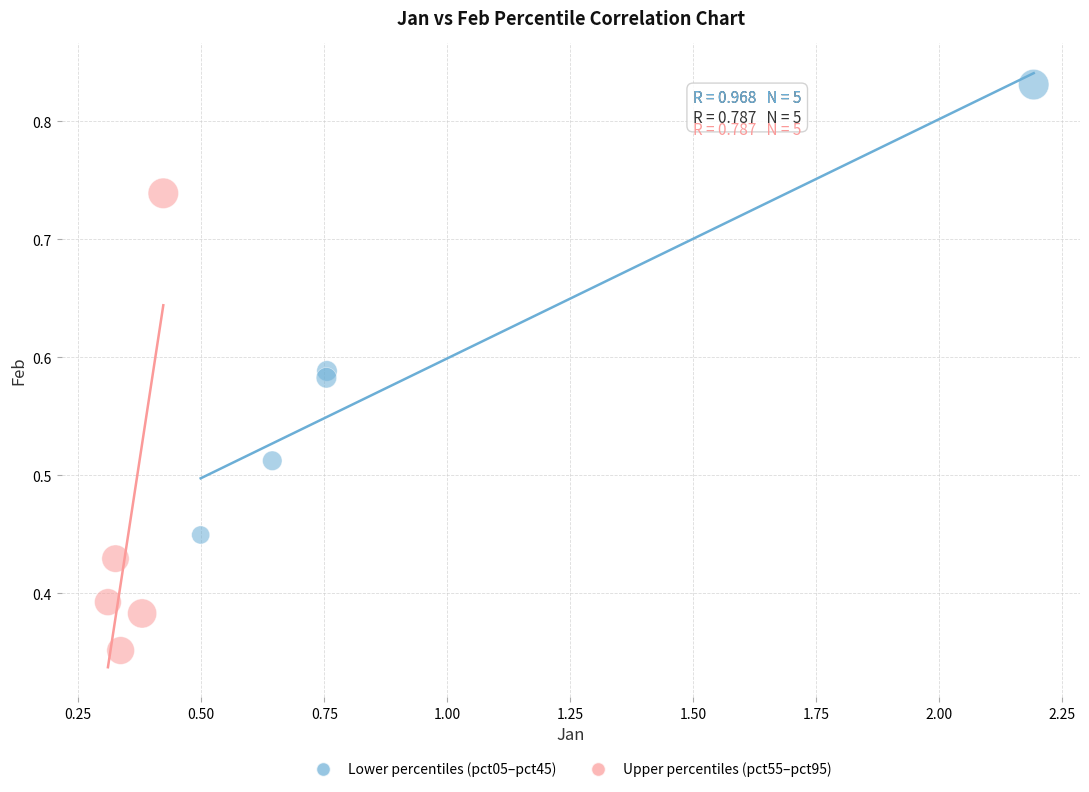

What are all the series names shown in the legend?

Lower percentiles (pct05–pct45), Upper percentiles (pct55–pct95)